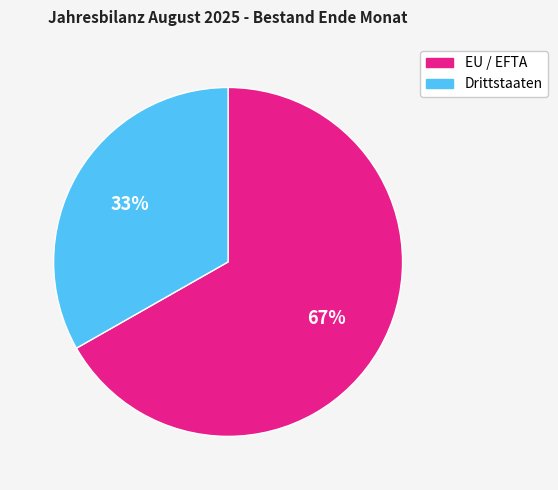

Do EU / EFTA and Drittstaaten together represent more than half of the pie?

Yes